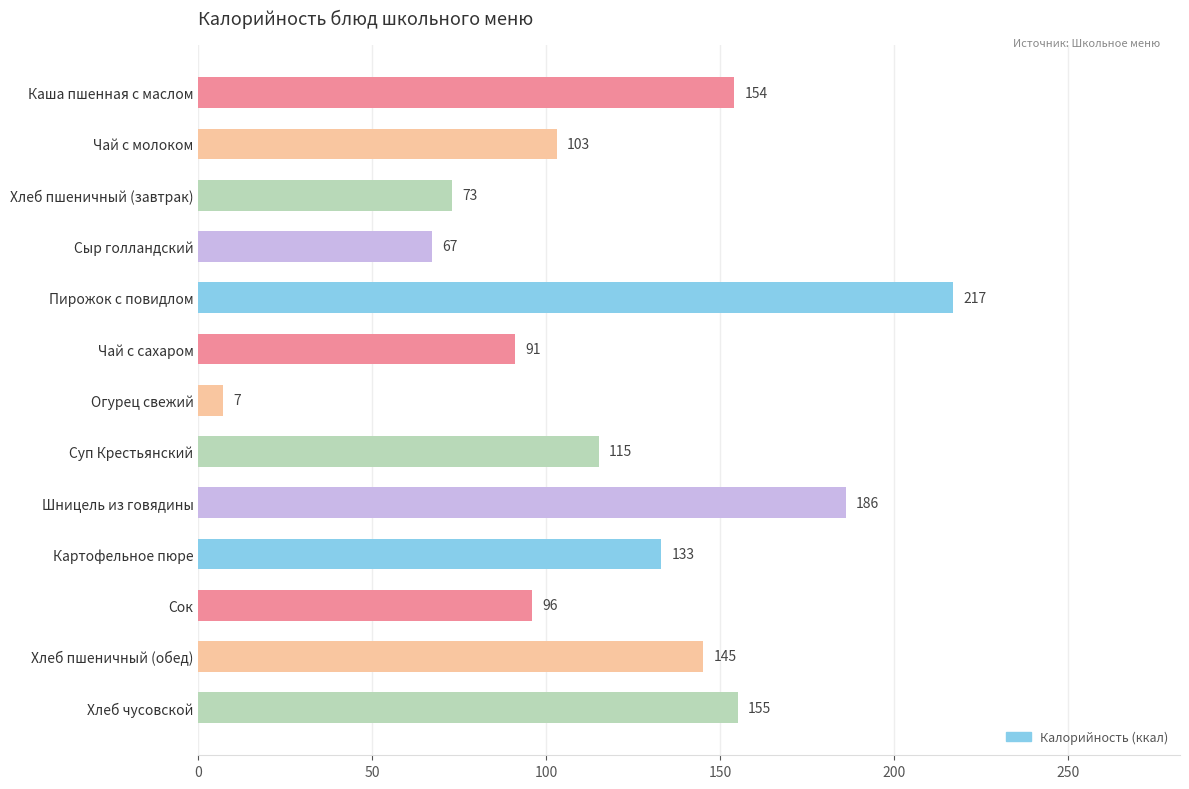

Does the chart contain any negative values?

No